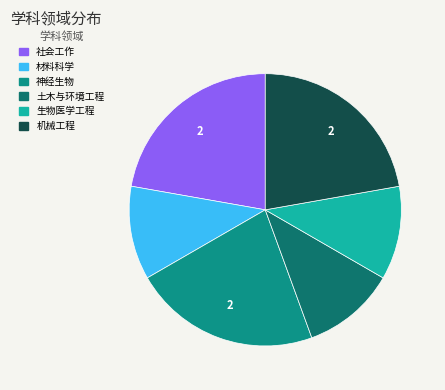

Is 神经生物 the majority of the pie?

No